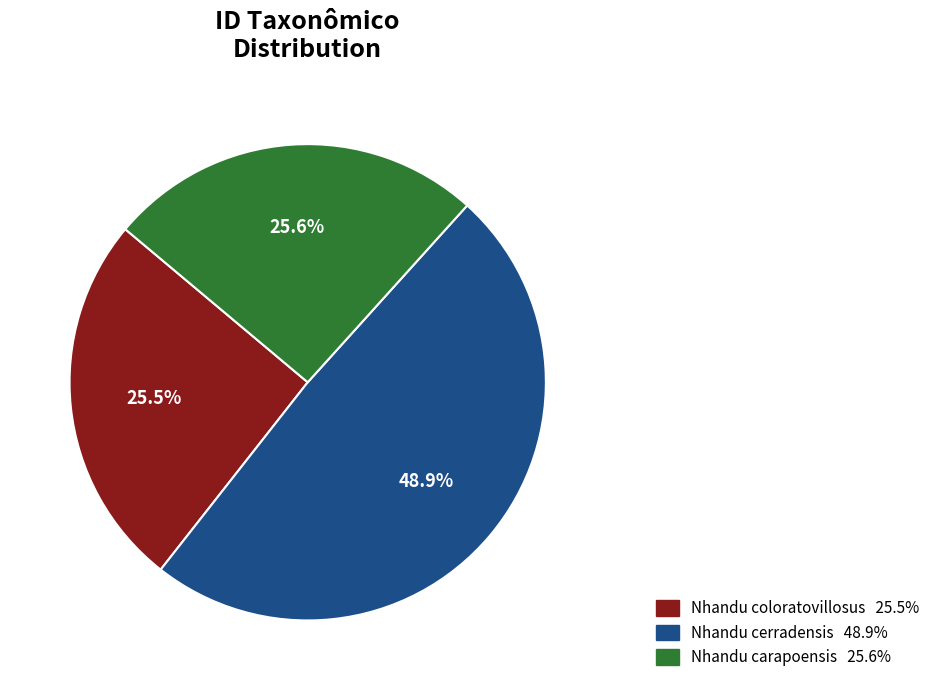

To the nearest percent, what is the combined percentage of Nhandu carapoensis and Nhandu coloratovillosus?

51%